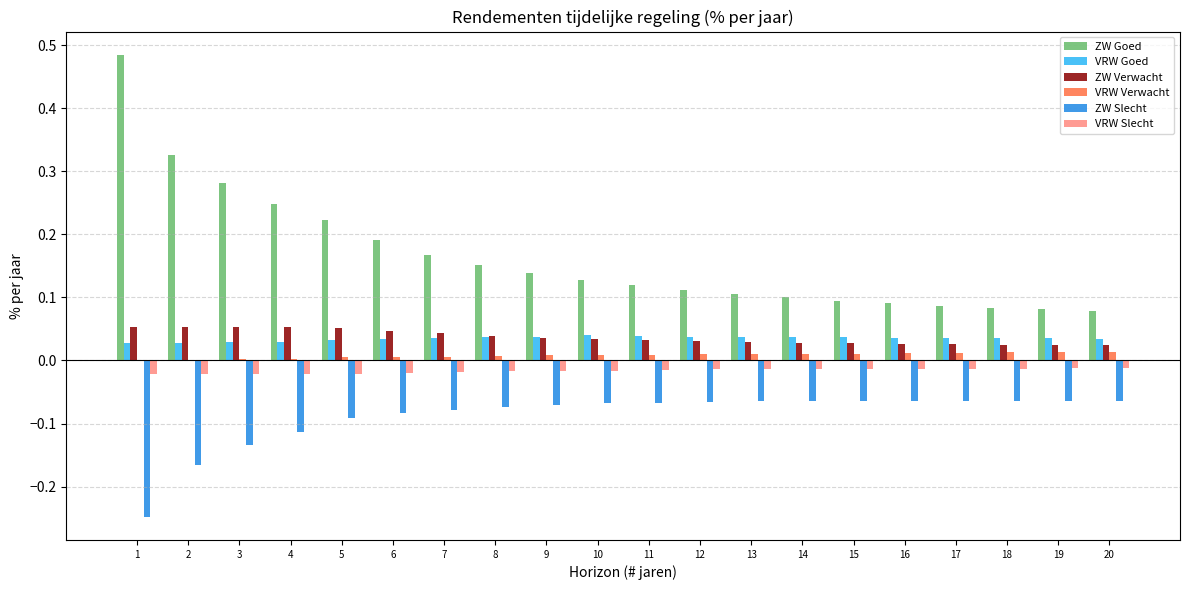

The VRW Goed series shows 0.1 at 20. True or false?

False